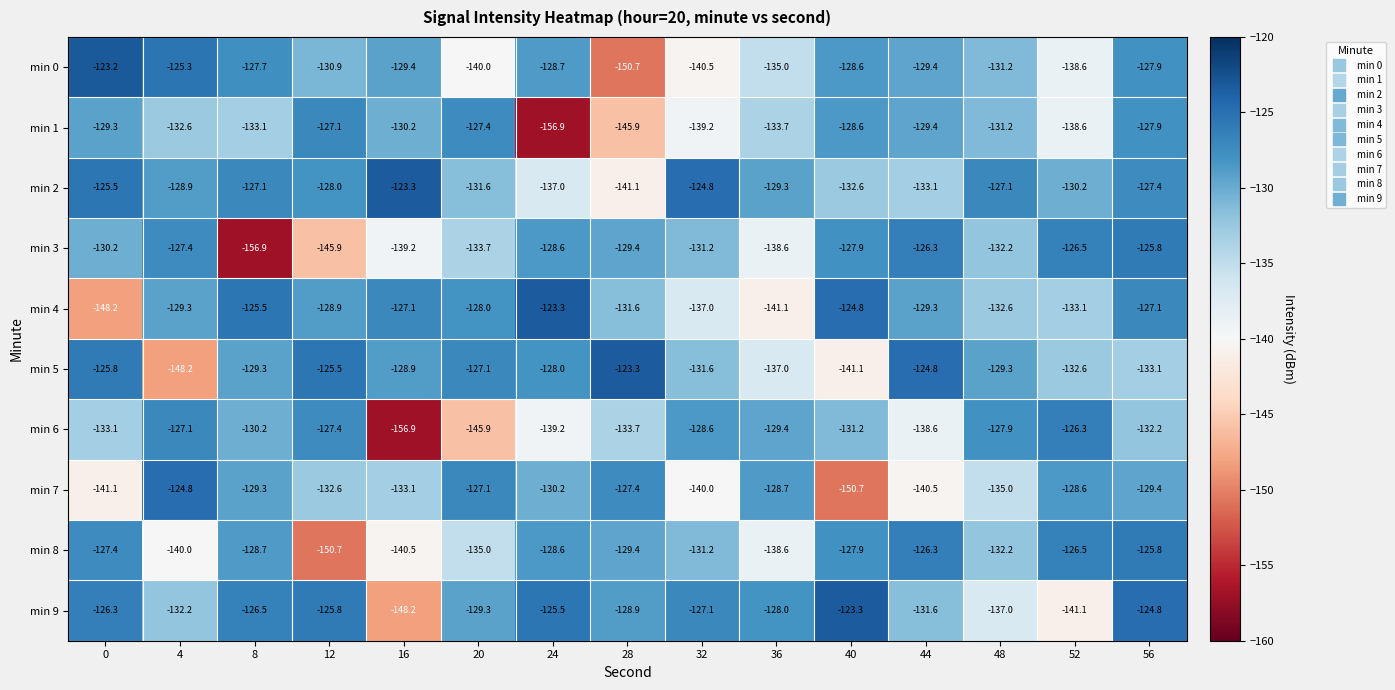

True or false: min 3 has a value of -131.2 at 32.

True